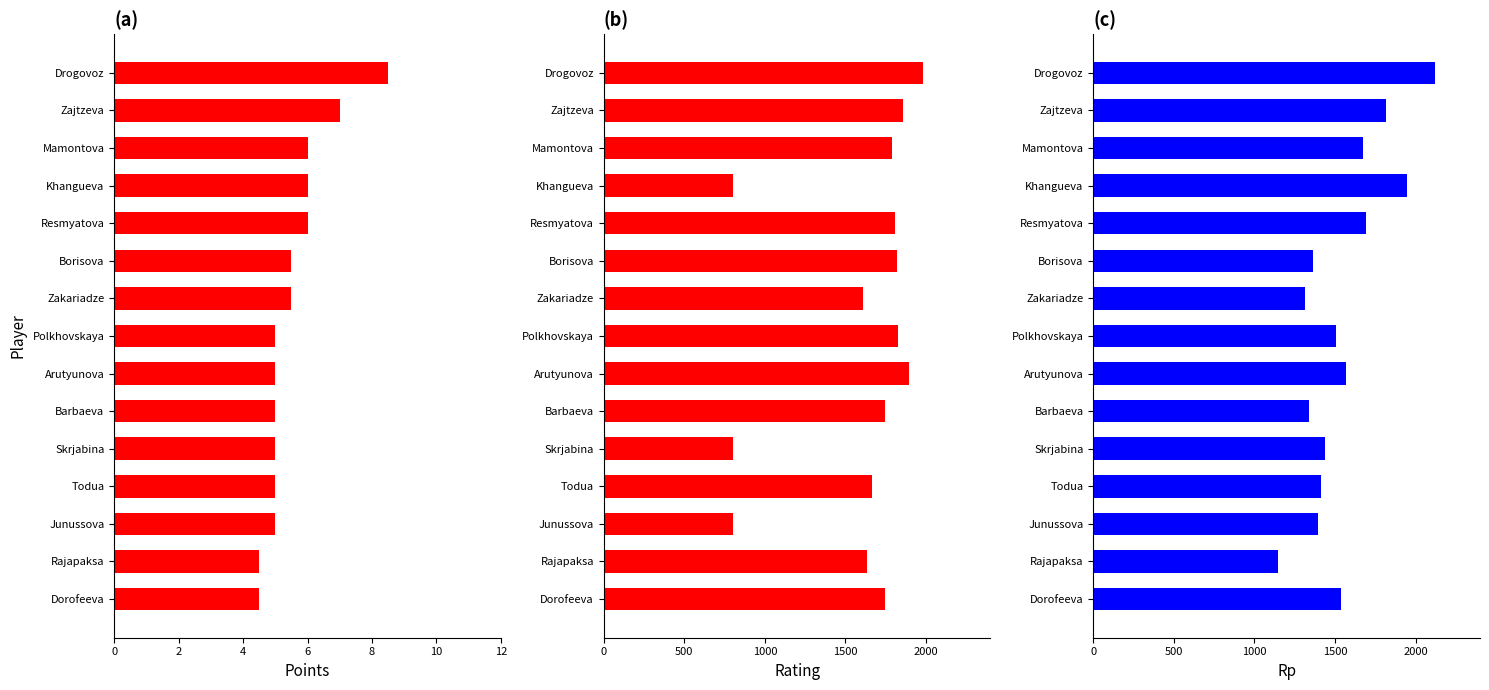

What is the maximum value for Rating?

1981.0